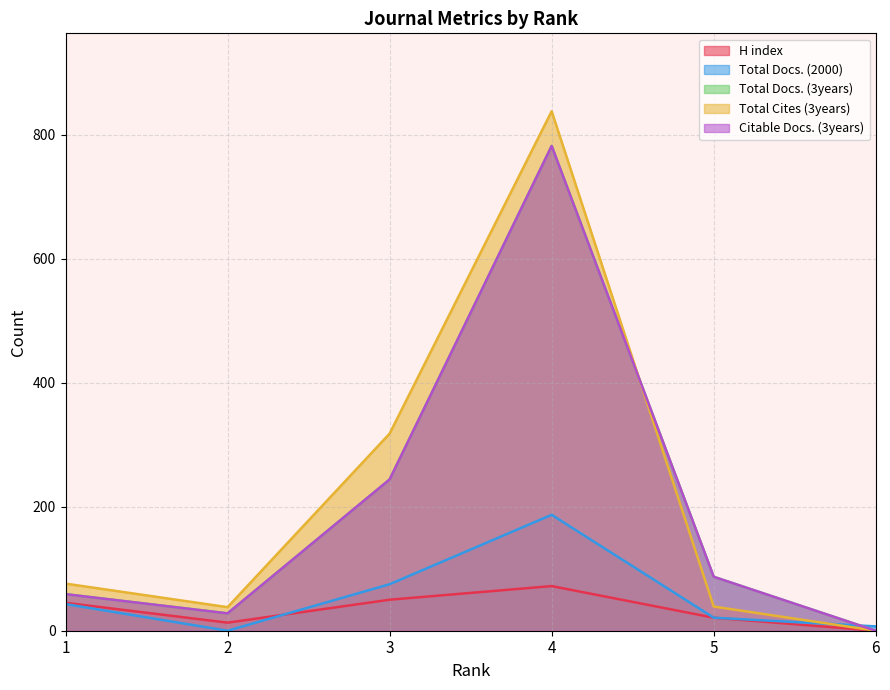

The Citable Docs. (3years) series shows 782 at 4. True or false?

True